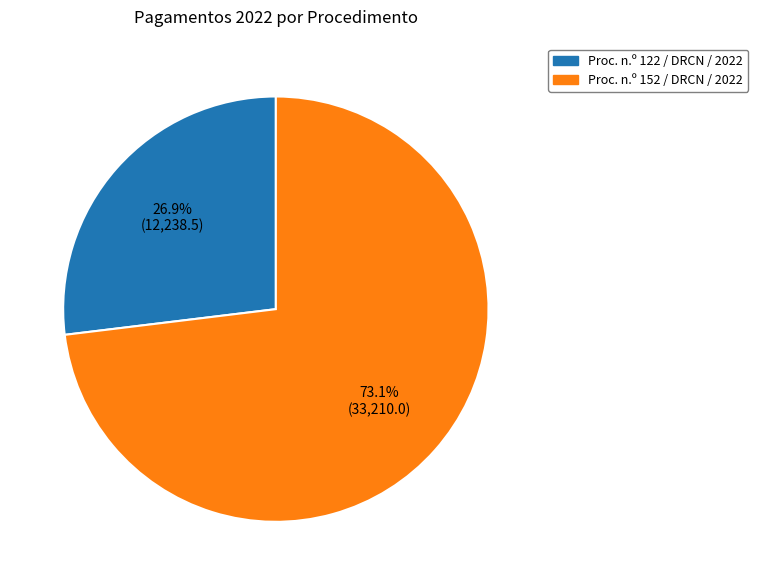

Is Proc. n.º 152 / DRCN / 2022 the majority of the pie?

Yes